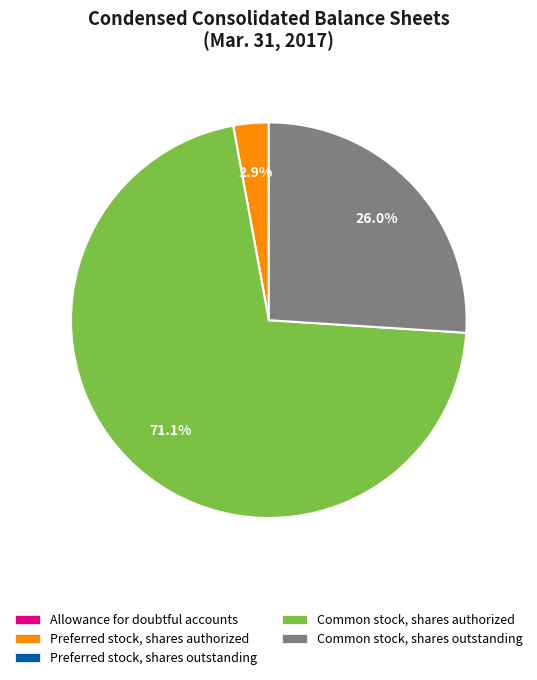

Which has a higher value, Preferred stock, shares authorized or Common stock, shares authorized?

Common stock, shares authorized